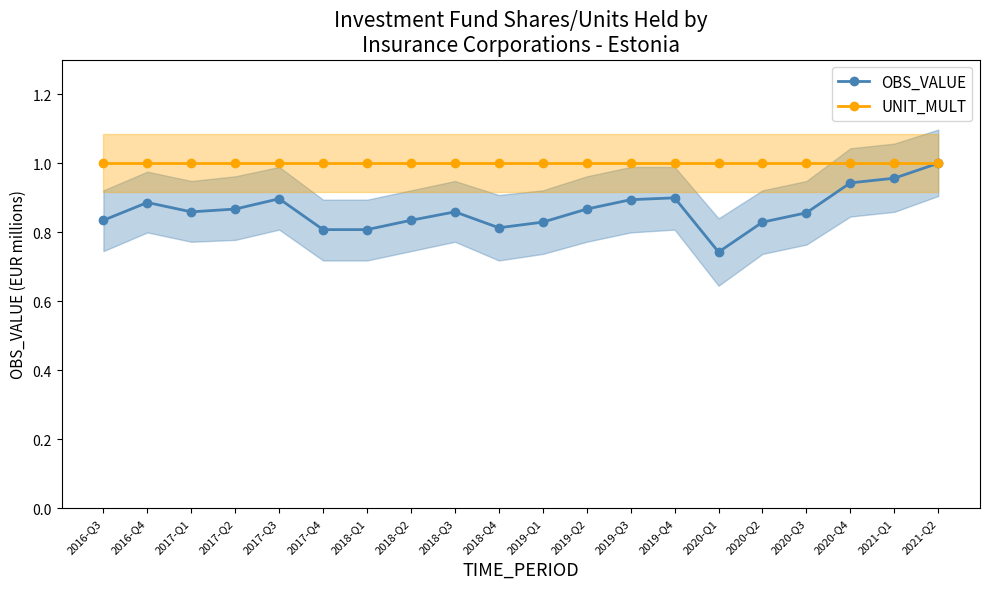

True or false: OBS_VALUE and UNIT_MULT intersect in this chart.

False